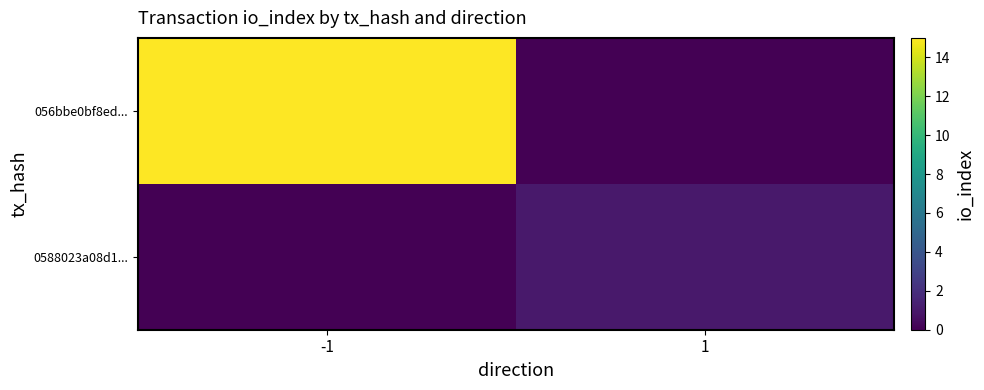

What is the total value across all series at -1?

15